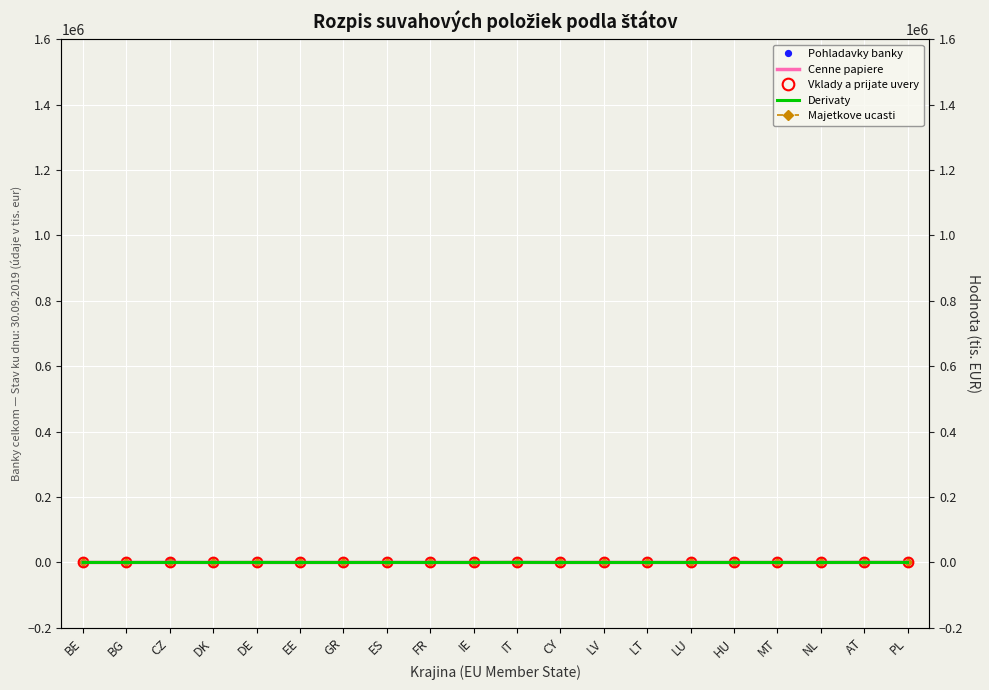

What is the label of the 8th point from the left?

ES